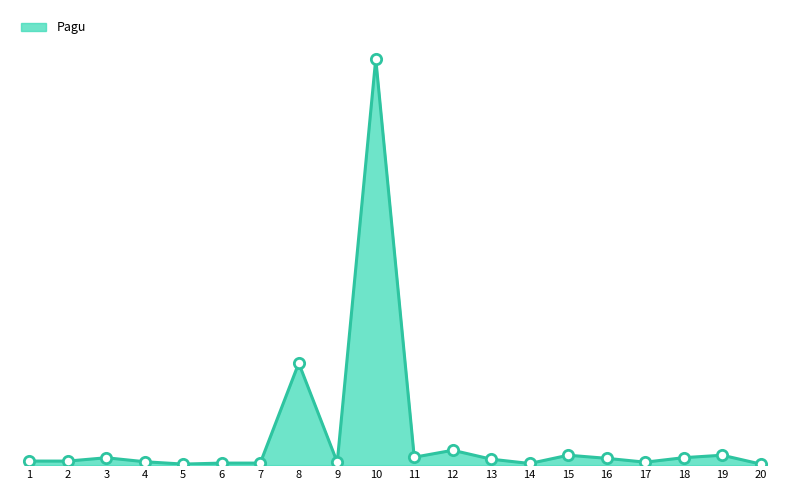

What is the change in value from 2 to 12?

+32783950